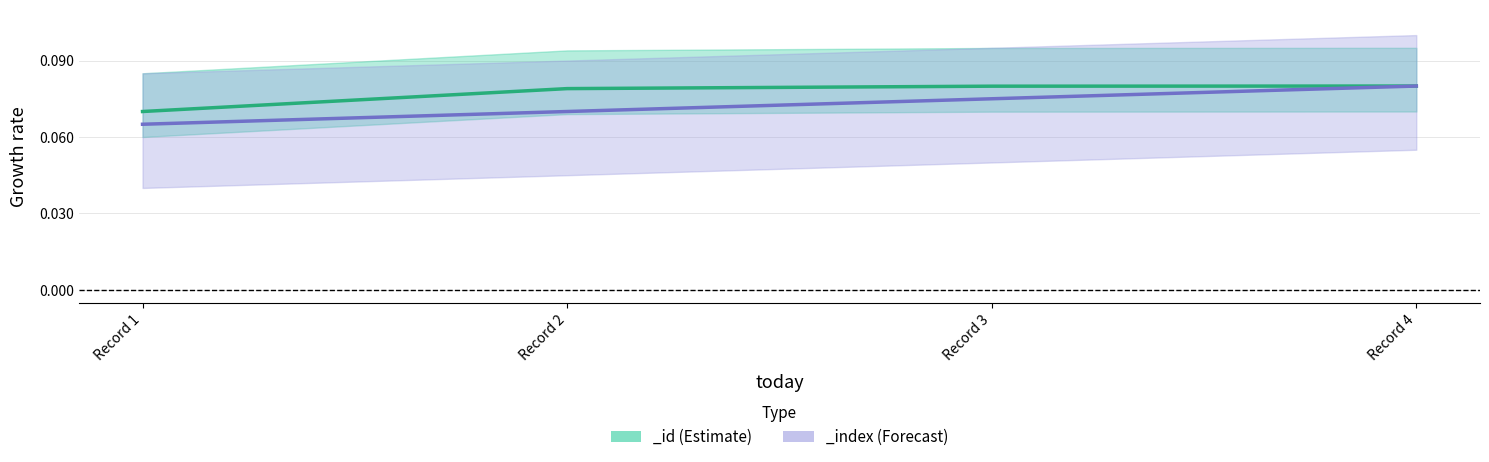

True or false: _id has more than 1 points higher than both neighbors.

False